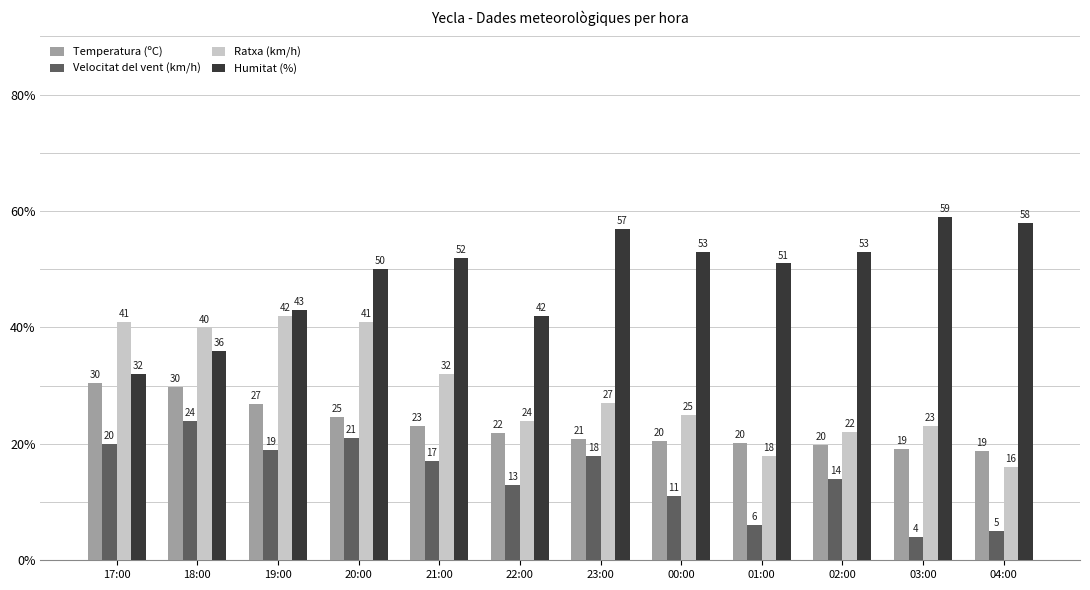

Between 02:00 and 03:00, which series saw the biggest shift?

Velocitat del vent (km/h)